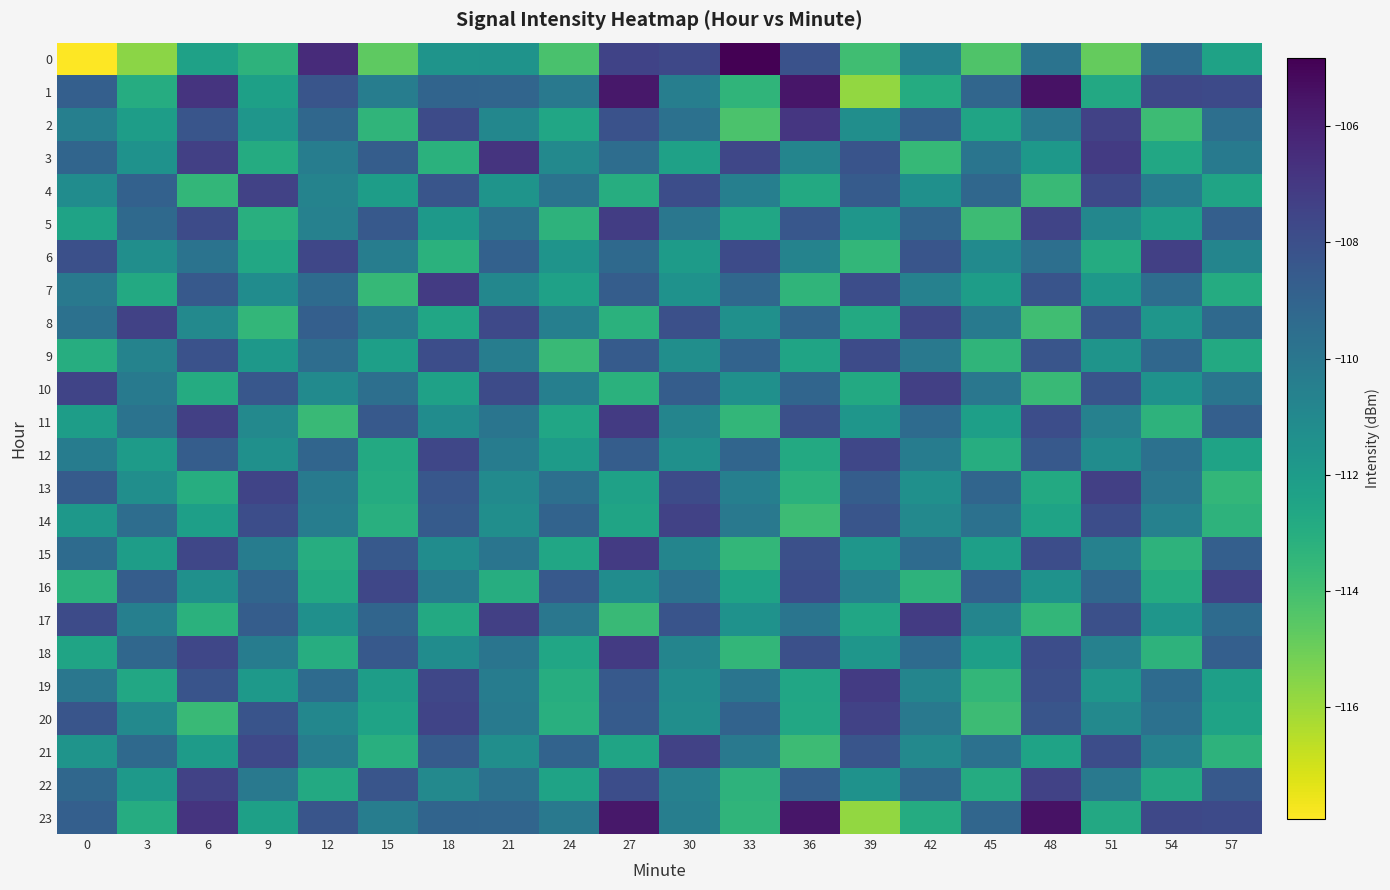

How many distinct data groups are displayed?

24